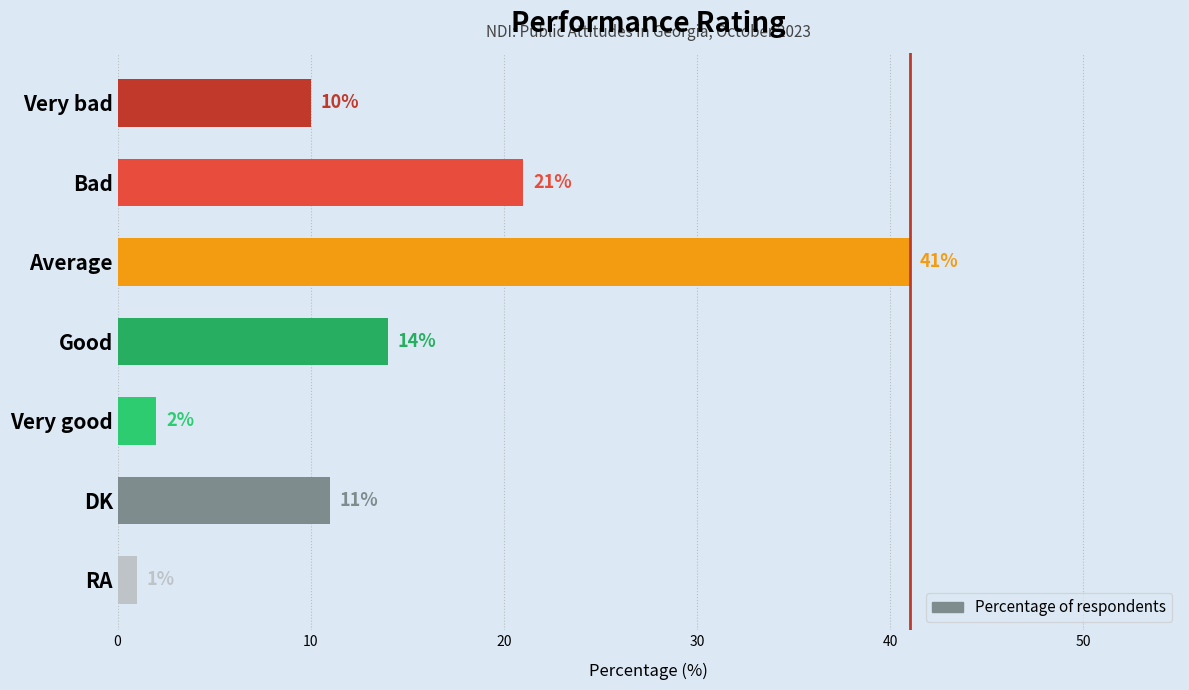

What is the difference between the second highest and minimum values?

20